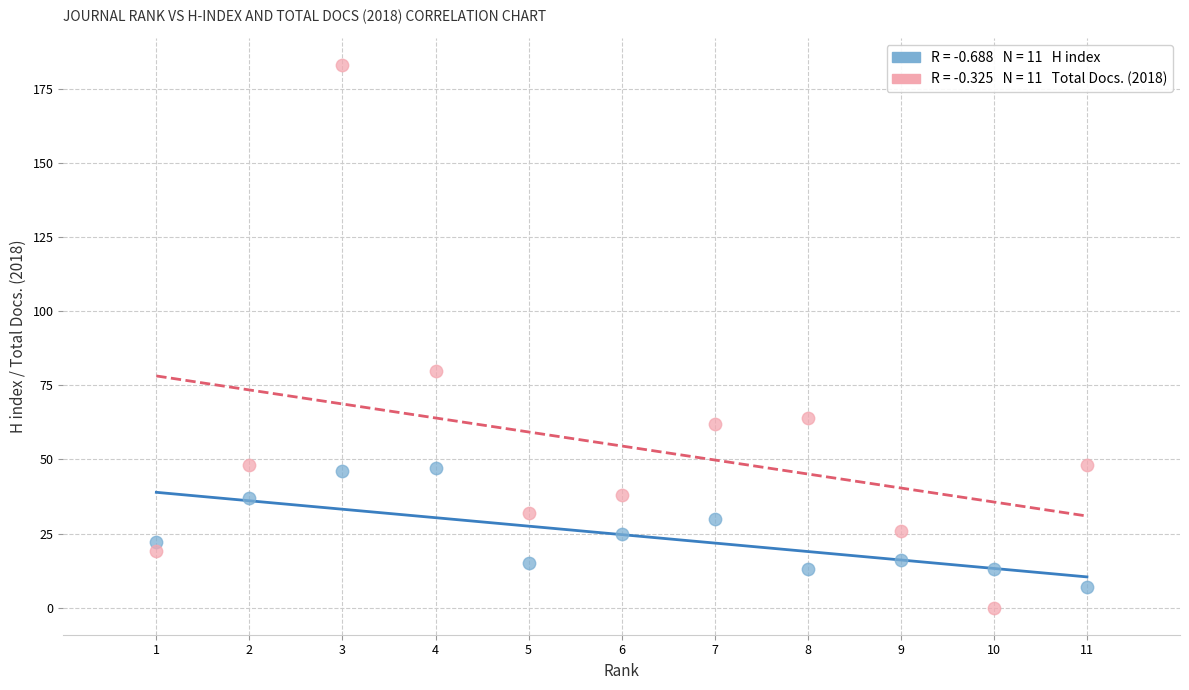

Across all data points, what is the range of X values (max minus min)?

10